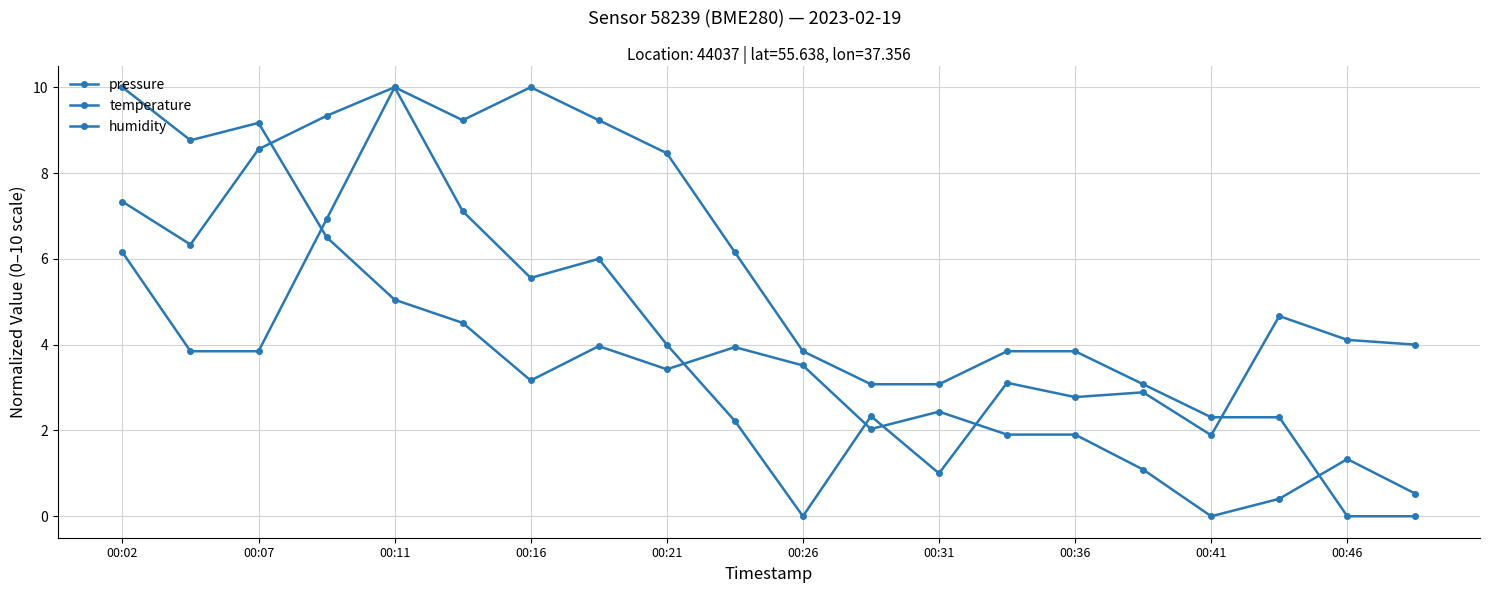

Which series has the largest total across all categories?

temperature